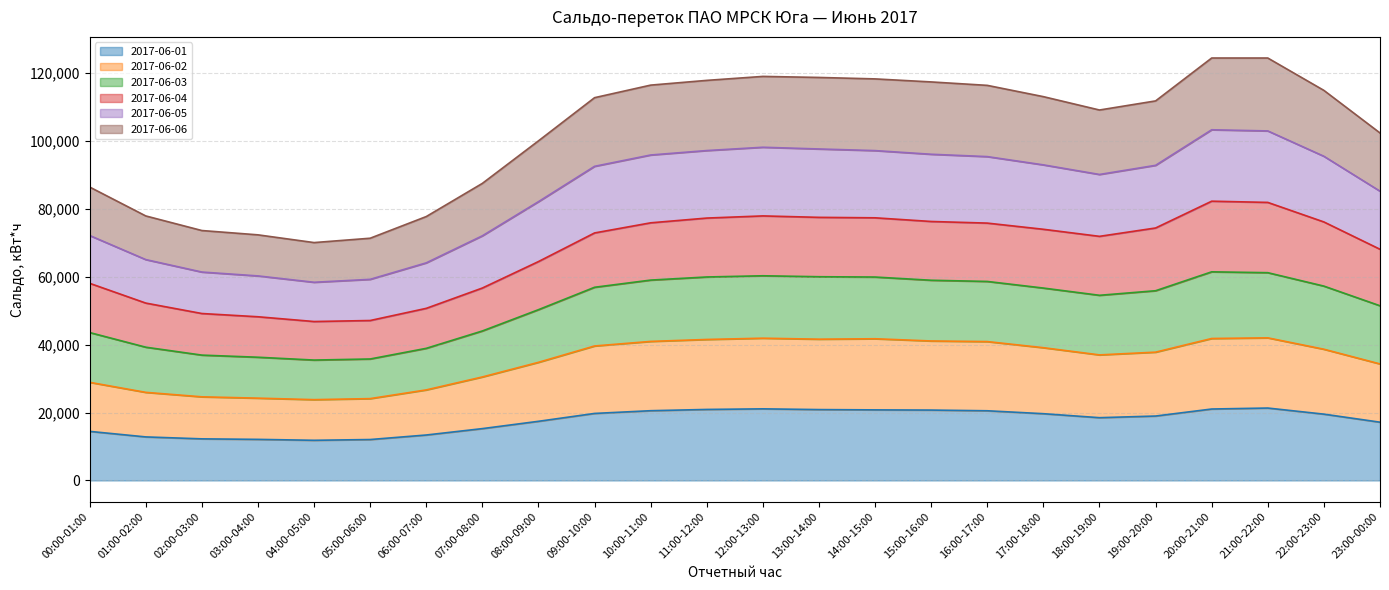

How many data points does each series have?

24